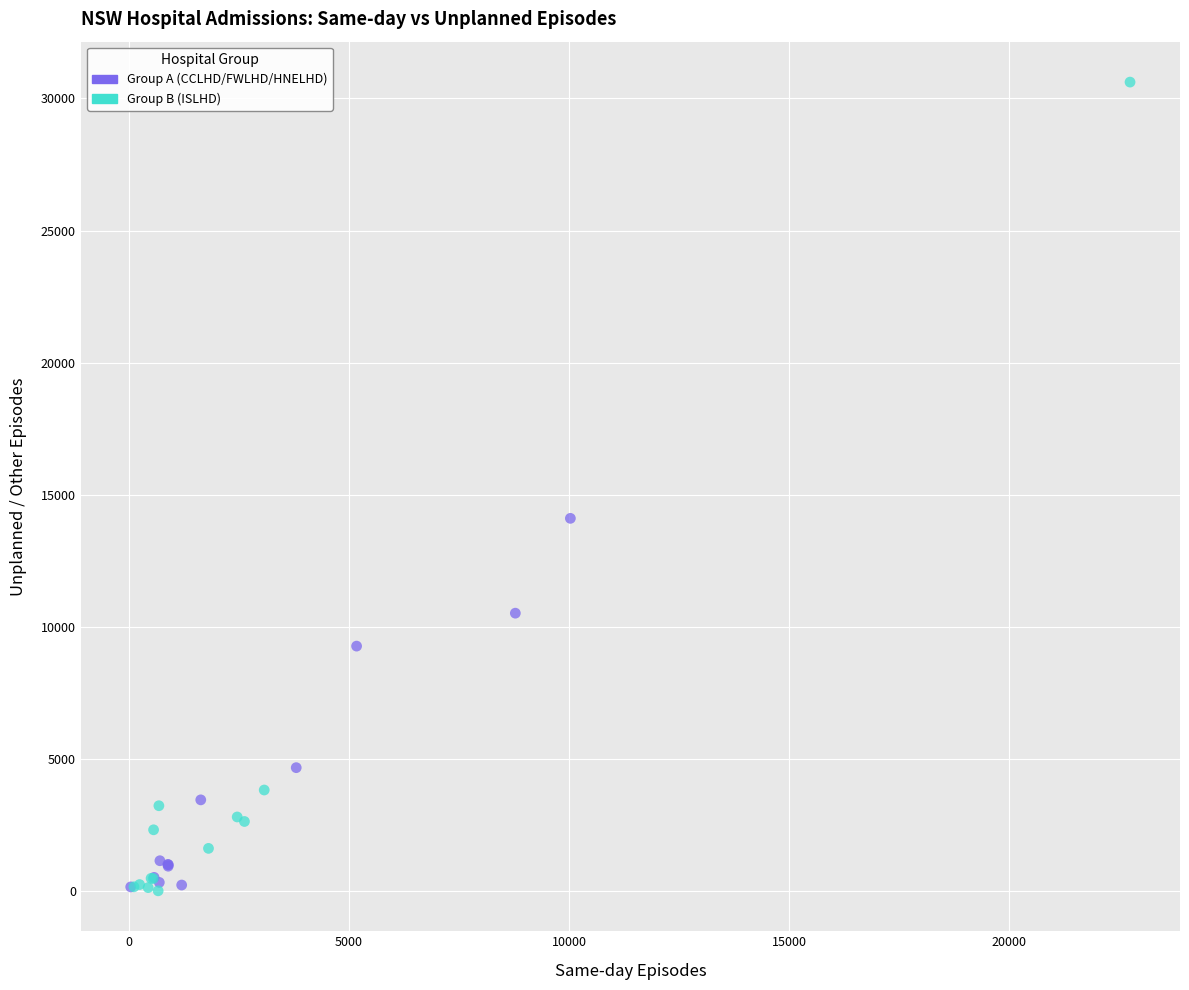

Which series contains the highest Y value?

Group B (ISLHD)